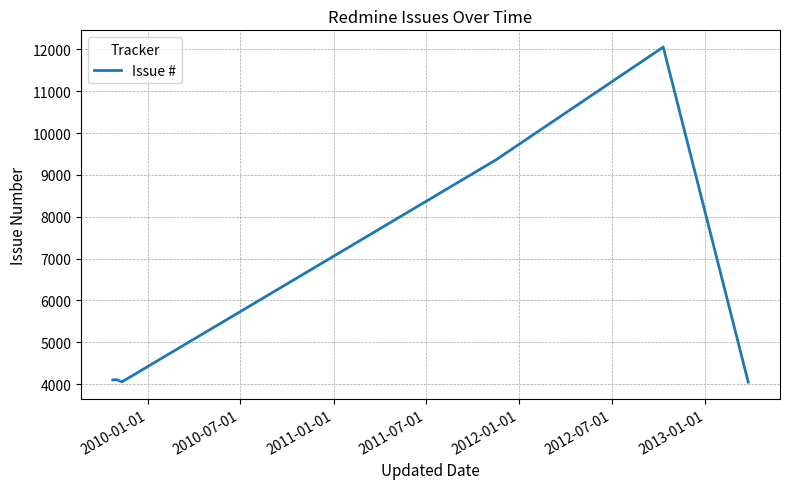

True or false: the data has more than 2 interior local peaks.

False